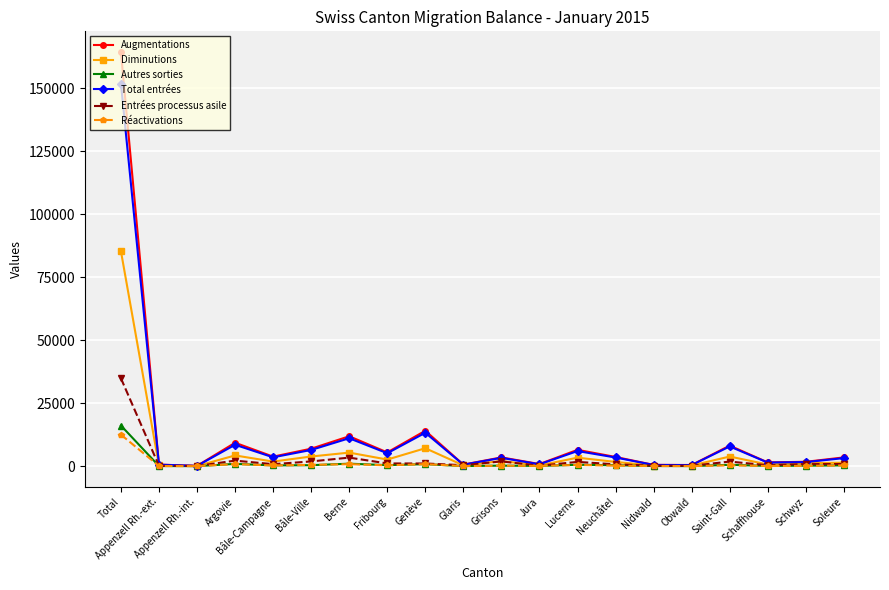

What is the greatest value displayed?

164311